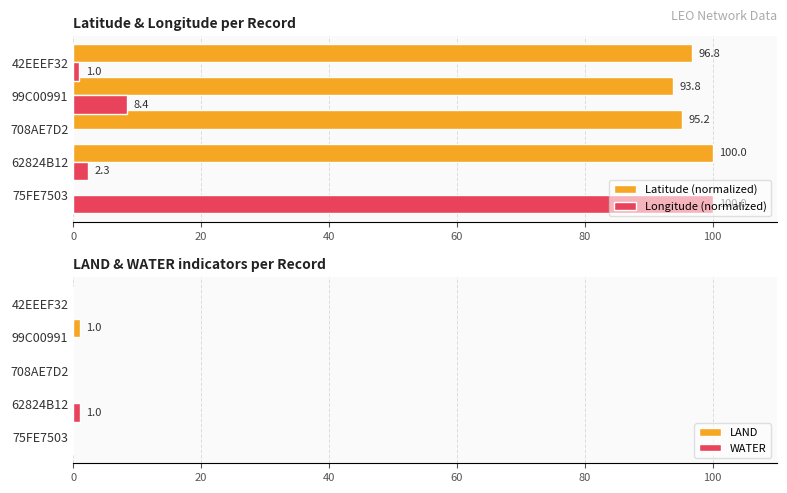

What value does the Longitude (normalized) series have at 42EEEF32?

1.0